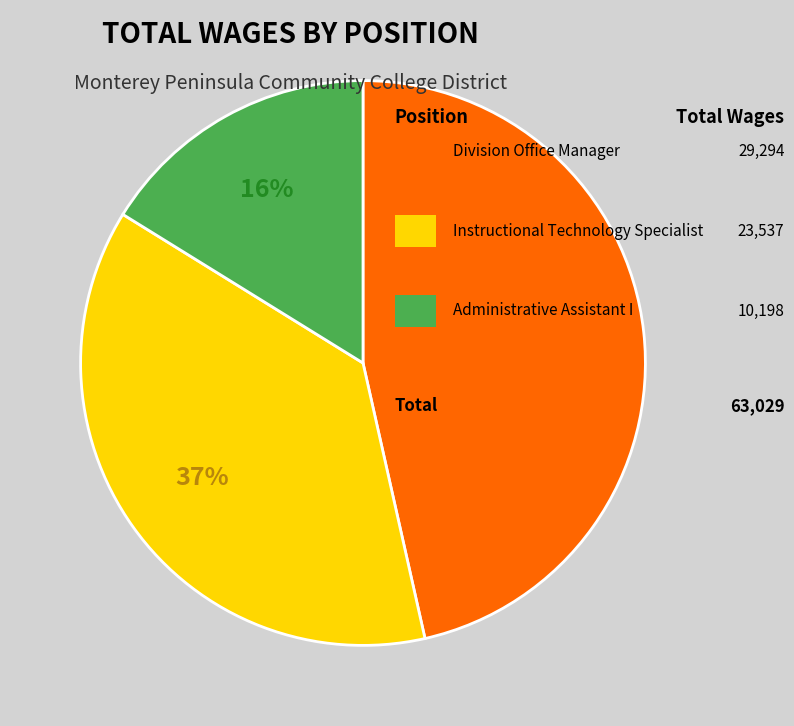

Does any single category account for the majority?

No